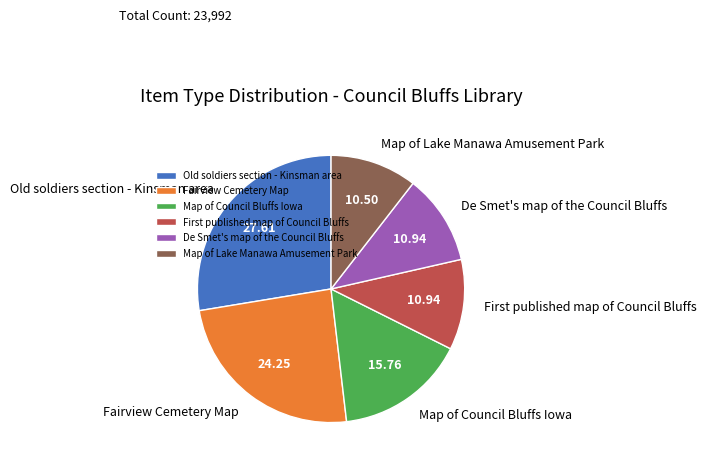

Is there any slice that represents more than half of the pie?

No